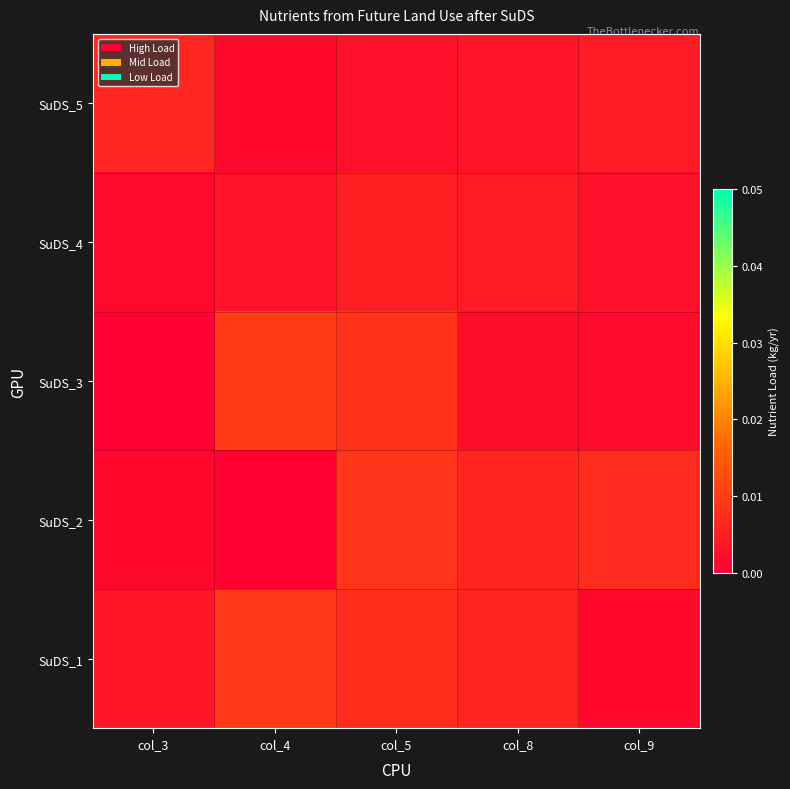

Which label corresponds to the smallest value in the chart?

col_3